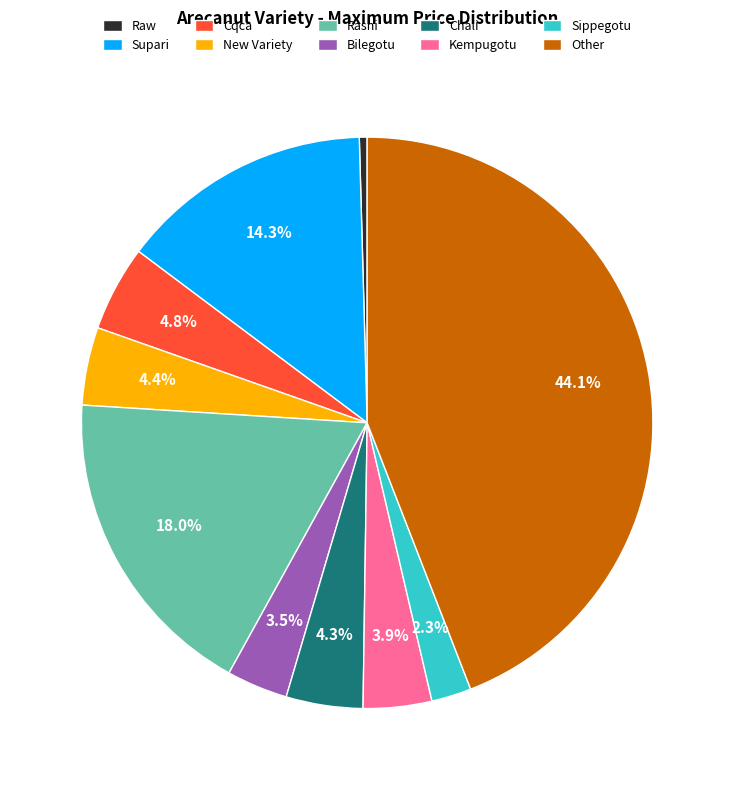

To the nearest percent, what is the average slice percentage?

10%